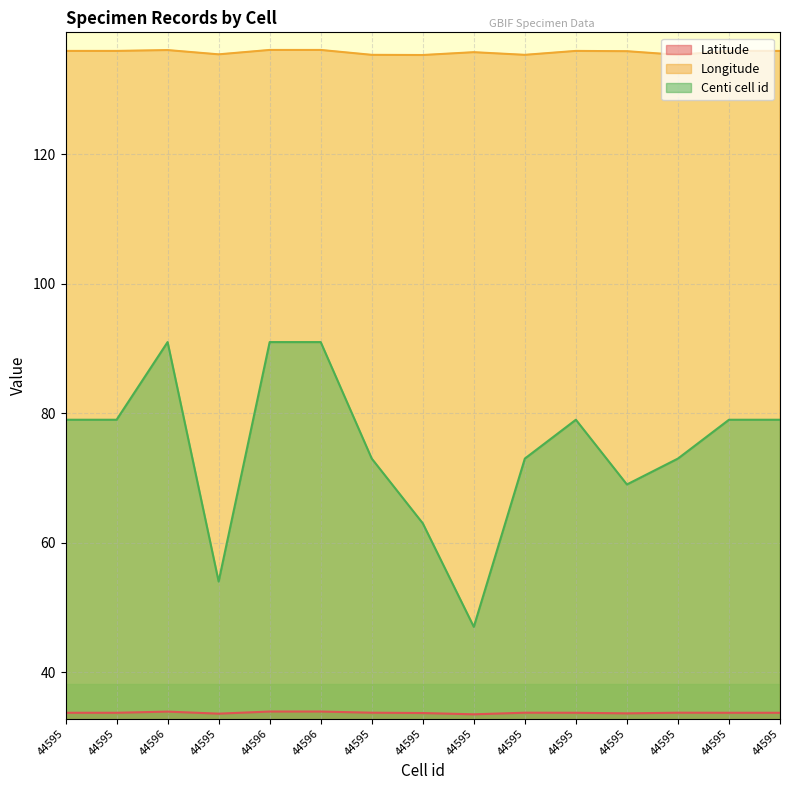

List the labels in order of Centi cell id value, smallest first.

44595, 44595, 44595, 44595, 44595, 44595, 44595, 44595, 44595, 44595, 44595, 44595, 44596, 44596, 44596